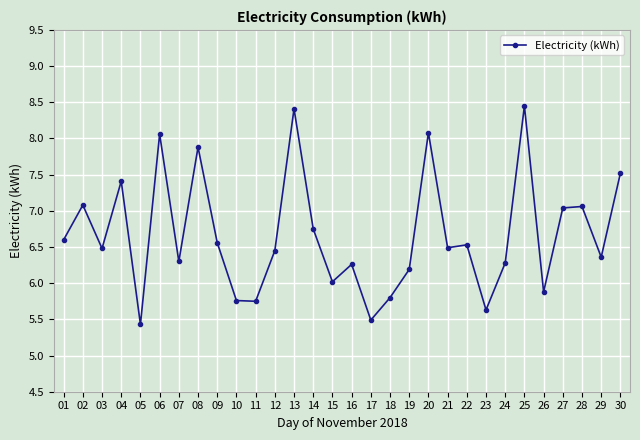

What is the value of the 10th point from the left?

5.8